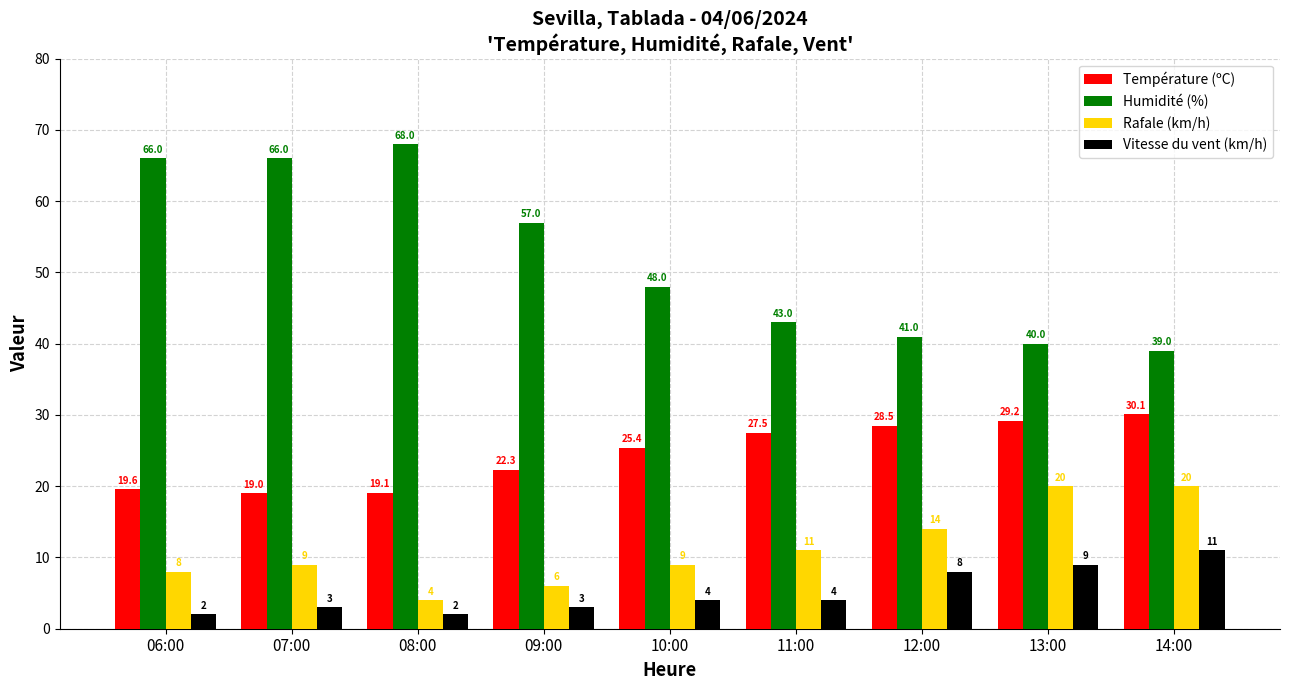

The value of Humidité (%) at 14:00 is 39.0. True or false?

True